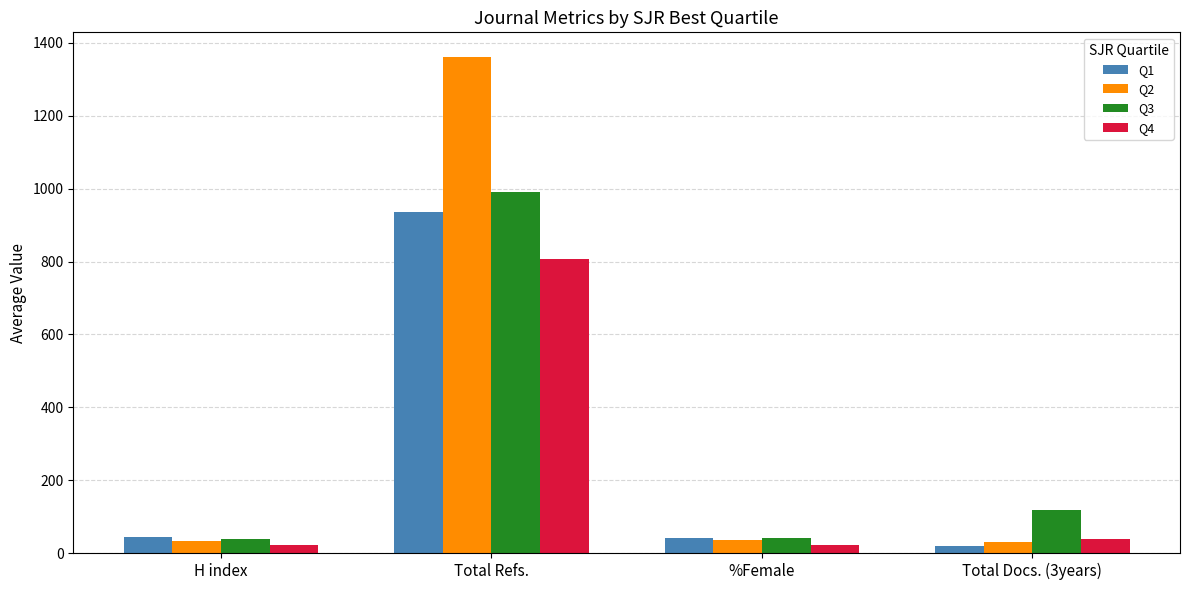

What is the difference between the highest and lowest values at Total Refs.?

553.0